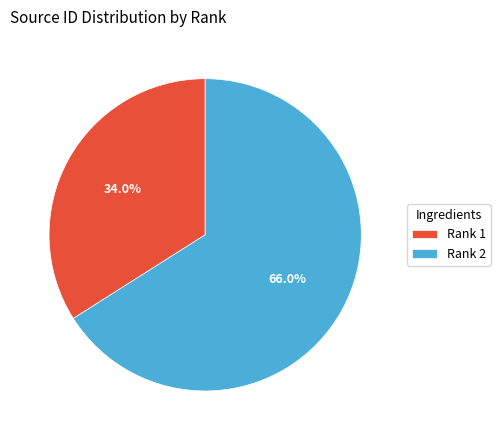

Which slice is the smallest?

Rank 1